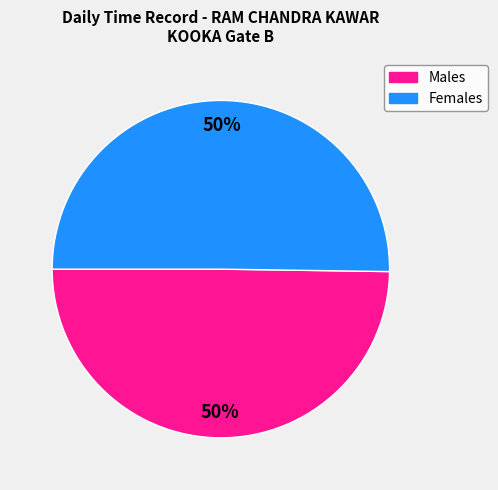

What is the ratio of the value at Males to the value at Females?

1.0